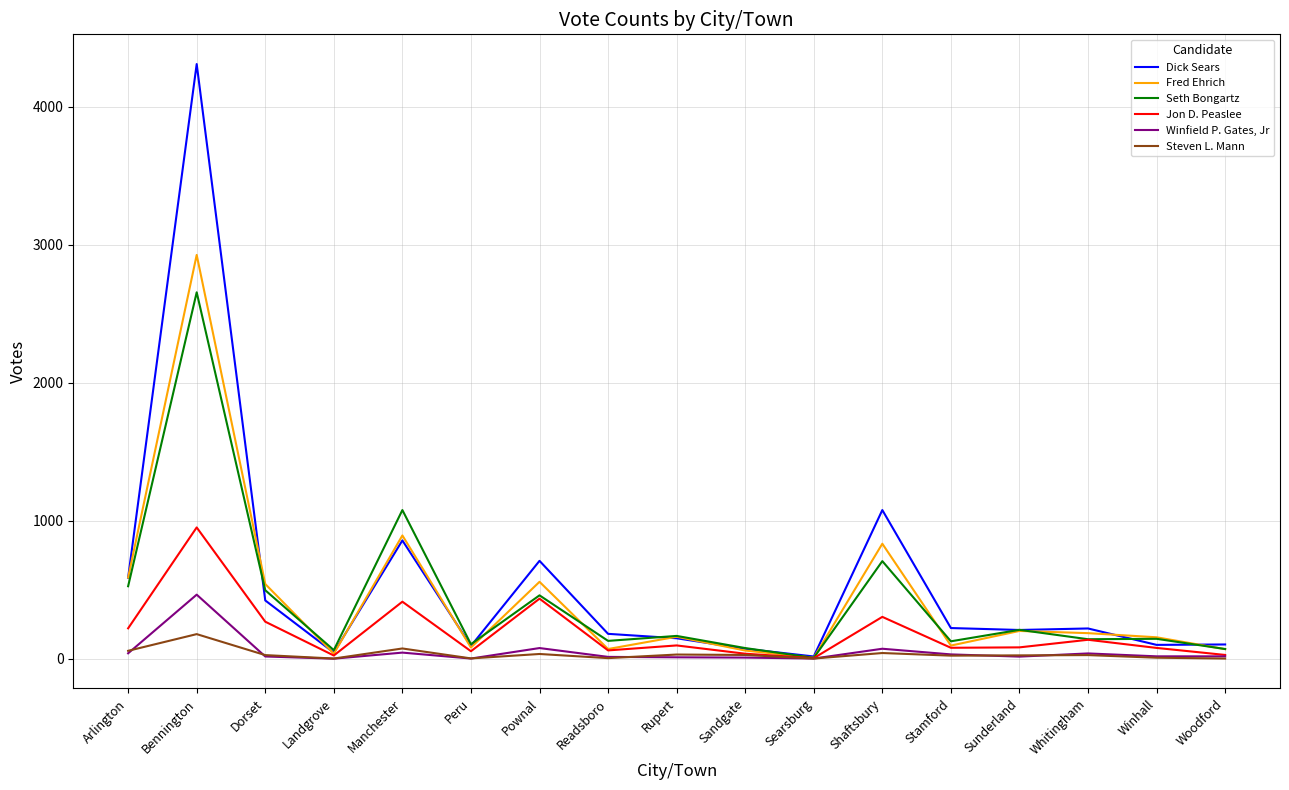

What is the maximum value shown in the chart?

4310